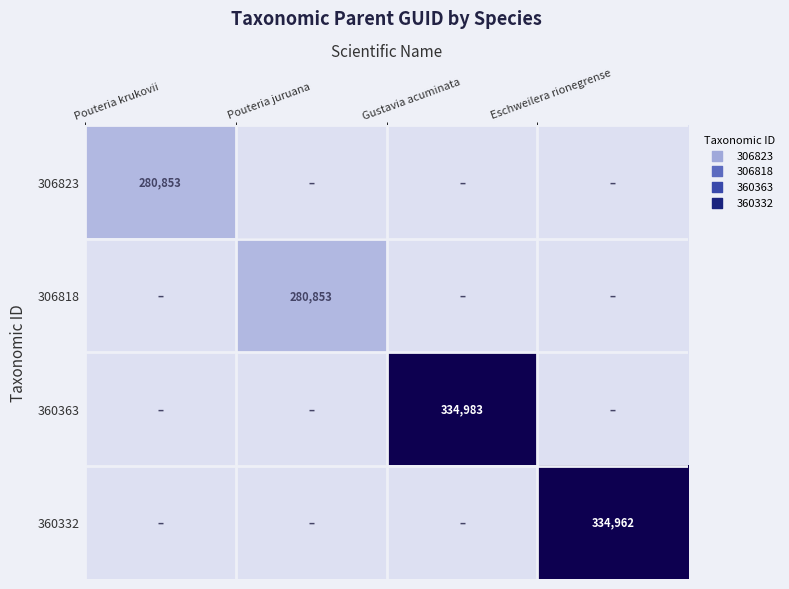

At which label is 306823 closest to 0?

Pouteria juruana